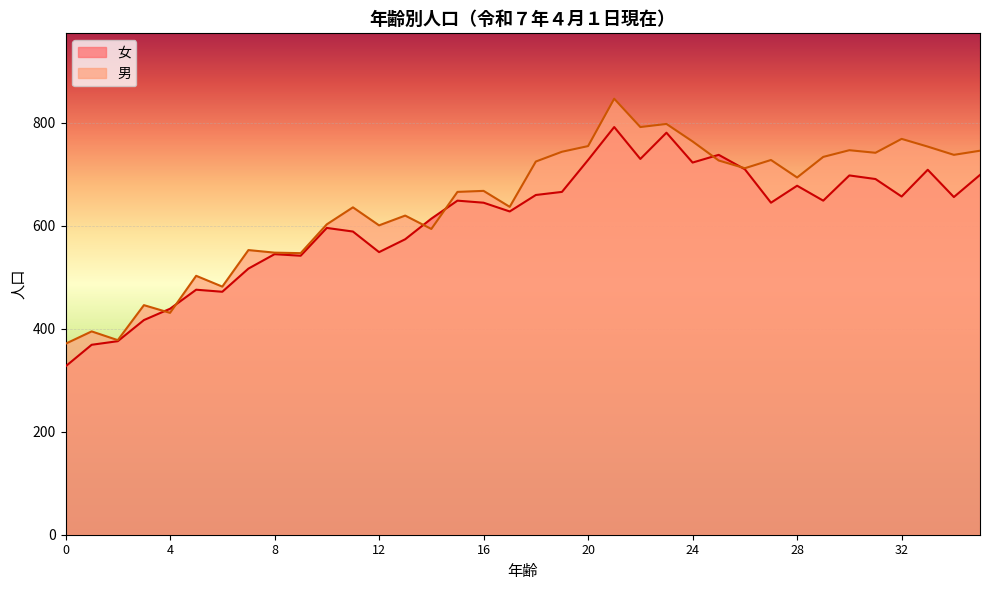

How many categories are shown in the chart?

36